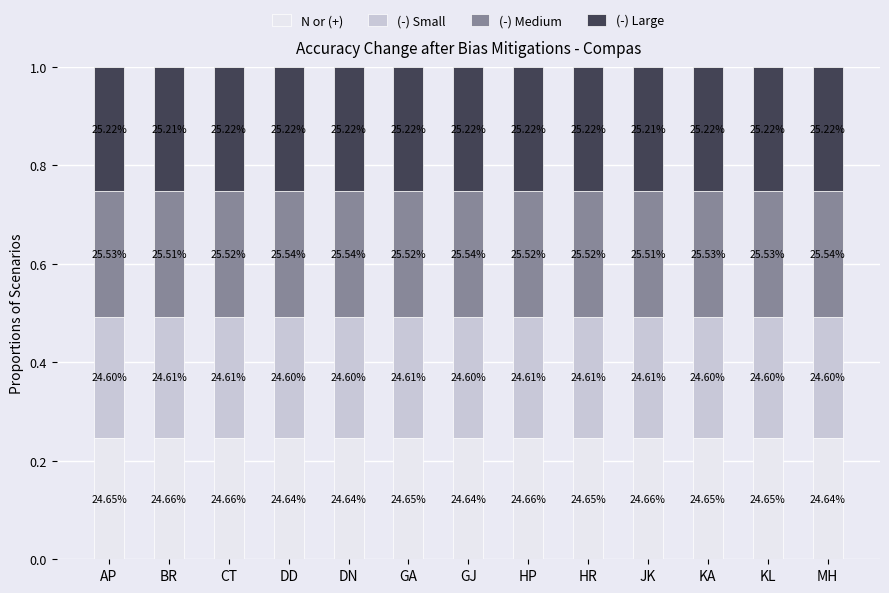

Is it true that (-) Small equals 0.2 at MH?

True